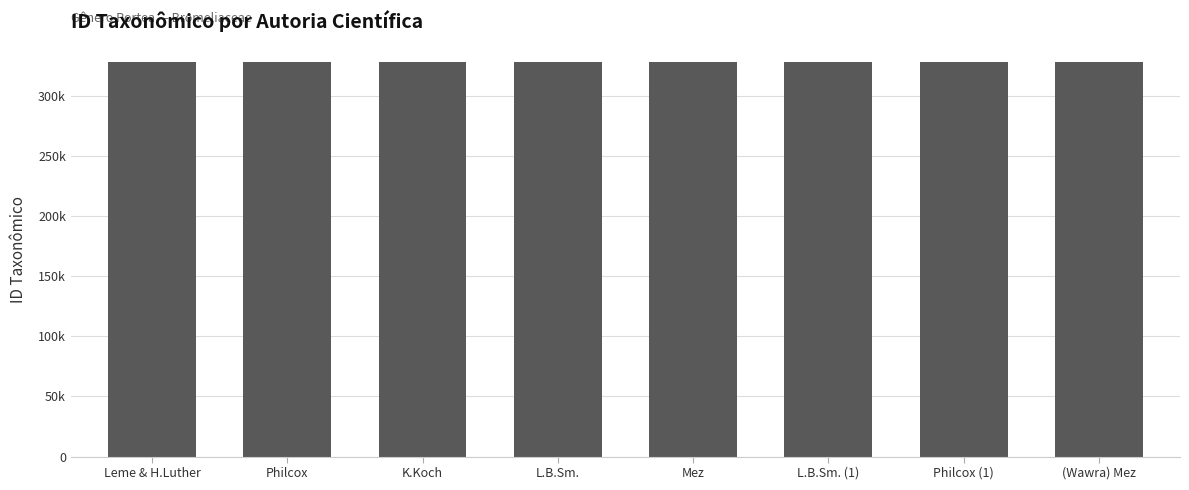

Rank the categories by value from highest to lowest.

Mez, (Wawra) Mez, Leme & H.Luther, K.Koch, Philcox (1), L.B.Sm., L.B.Sm. (1), Philcox